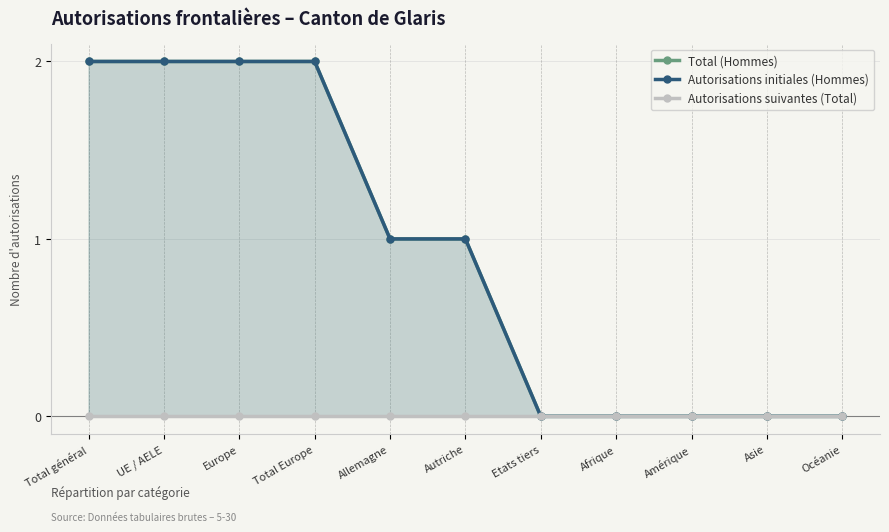

What is the maximum value for Total (Hommes)?

2